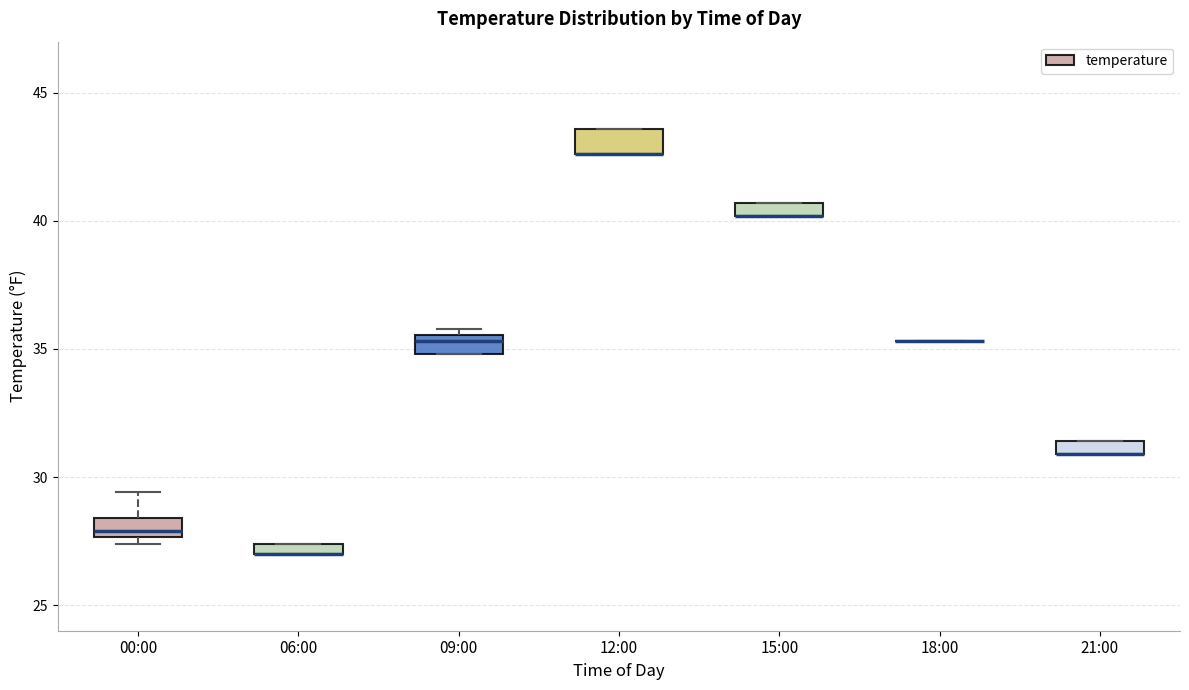

Where is the upper edge of the box for 12:00 on the y-axis? The values are not printed on the chart, so give them approximately, as read against the axis.

43.5